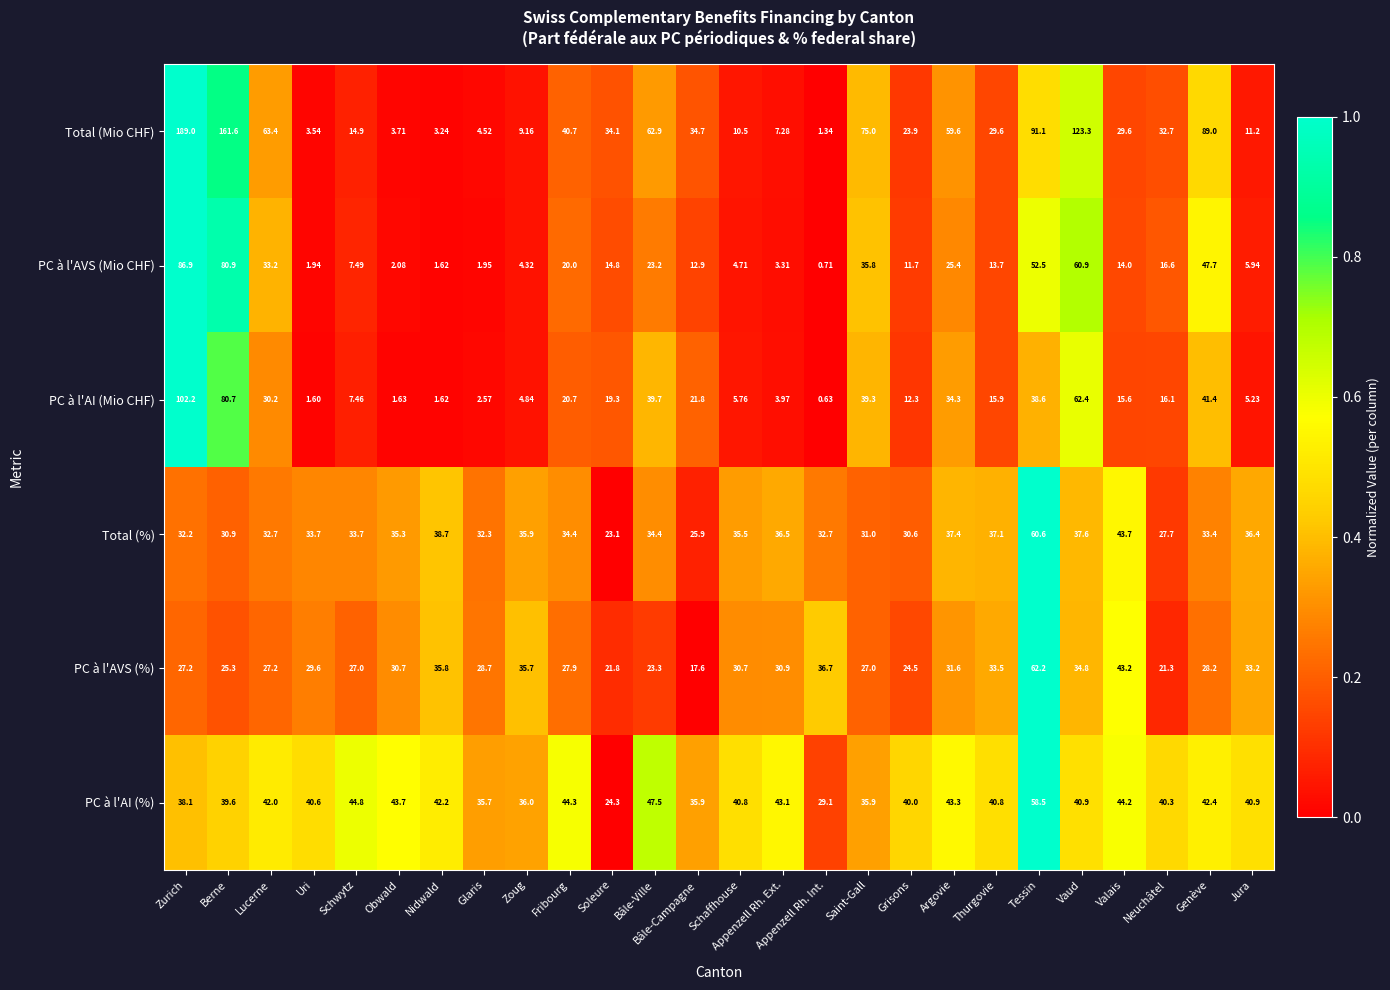

Rank the series by their maximum value, from highest to lowest.

Total (Mio CHF), PC à l'AI (Mio CHF), PC à l'AVS (Mio CHF), PC à l'AVS (%), Total (%), PC à l'AI (%)